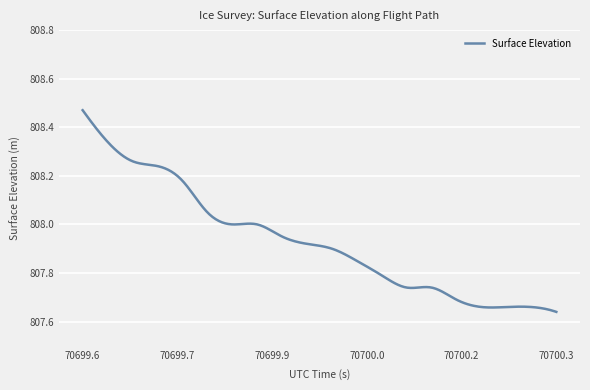

What is the difference between the maximum and minimum values?

0.8